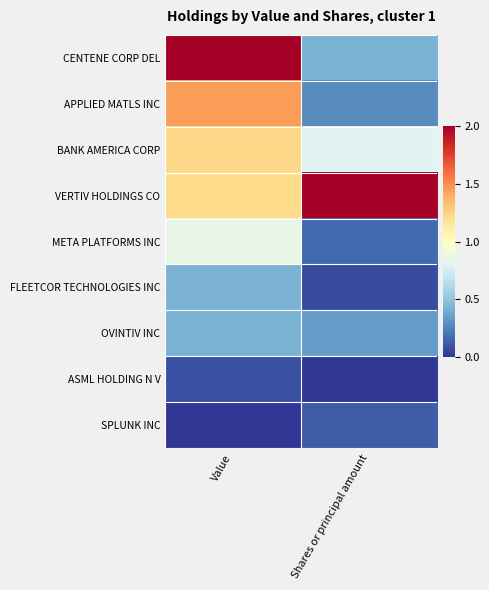

Which series changed the most between Value and Shares or principal amount?

CENTENE CORP DEL